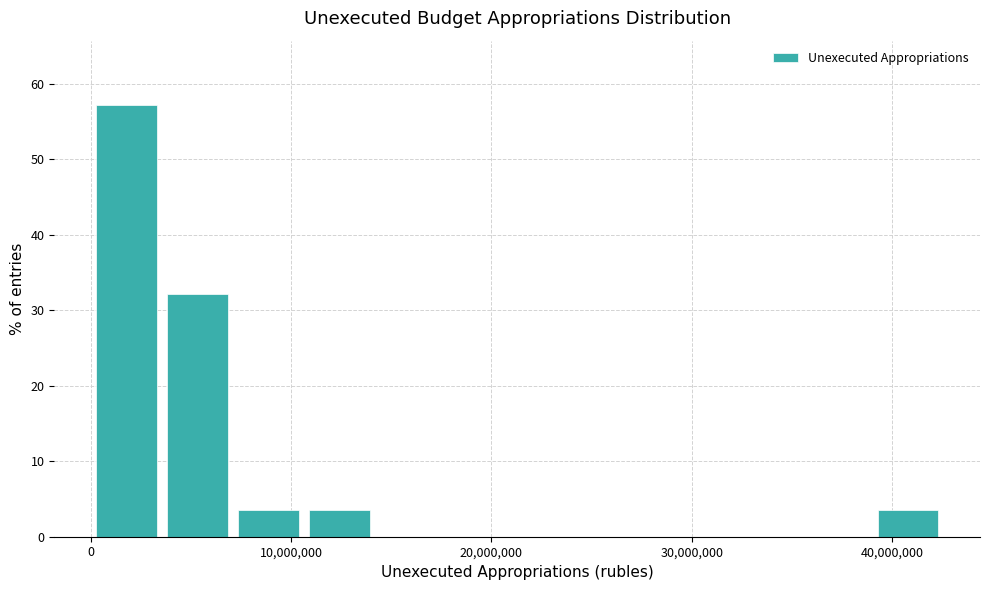

Read against the x-axis, roughly where is the centre of the tallest bar?

2000000